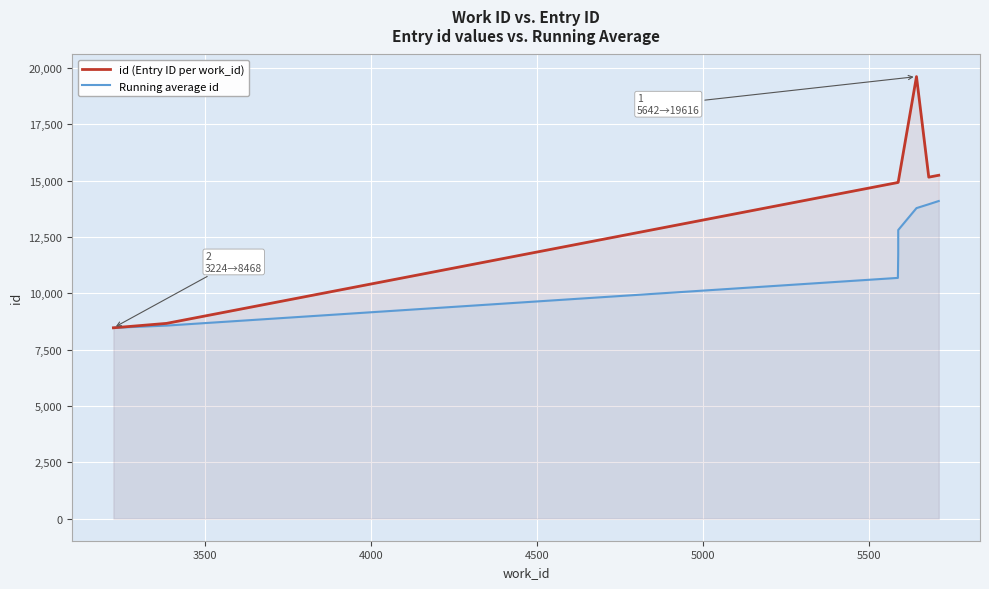

What is the highest value of the Running average id series?

14094.2